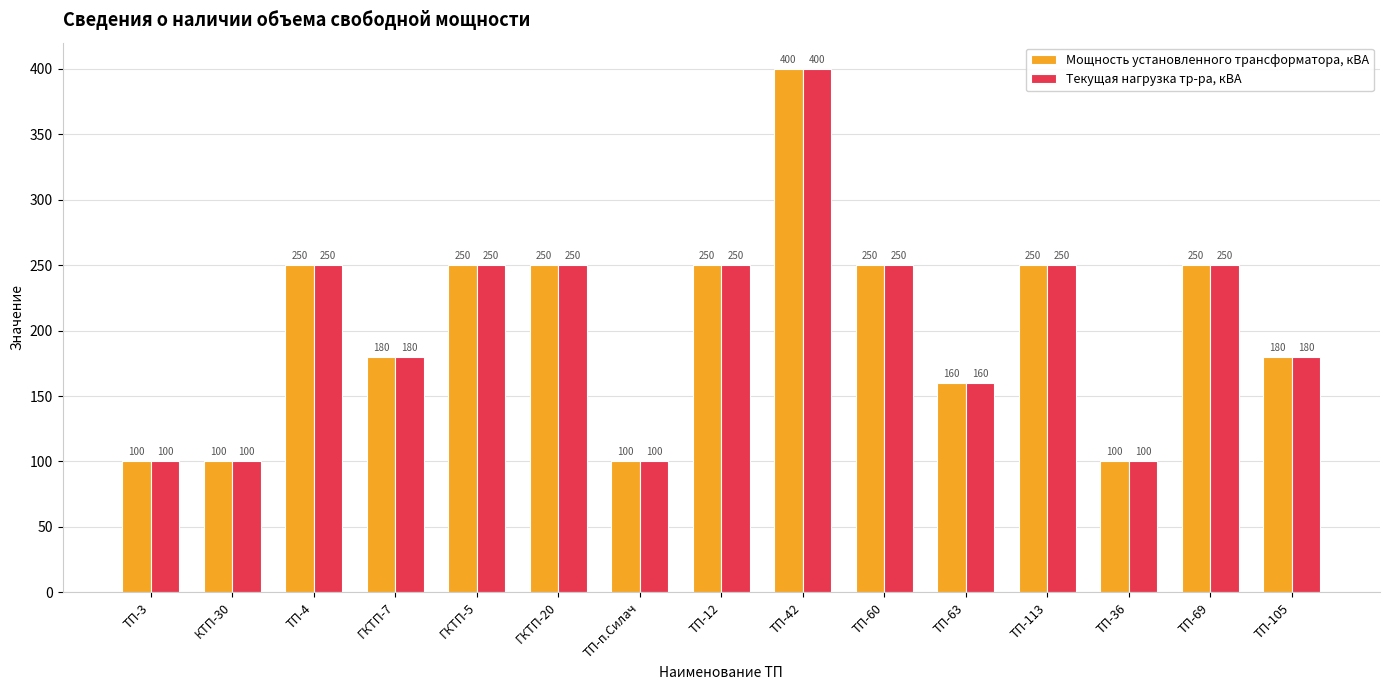

Which category has the highest value across all series?

ТП-42